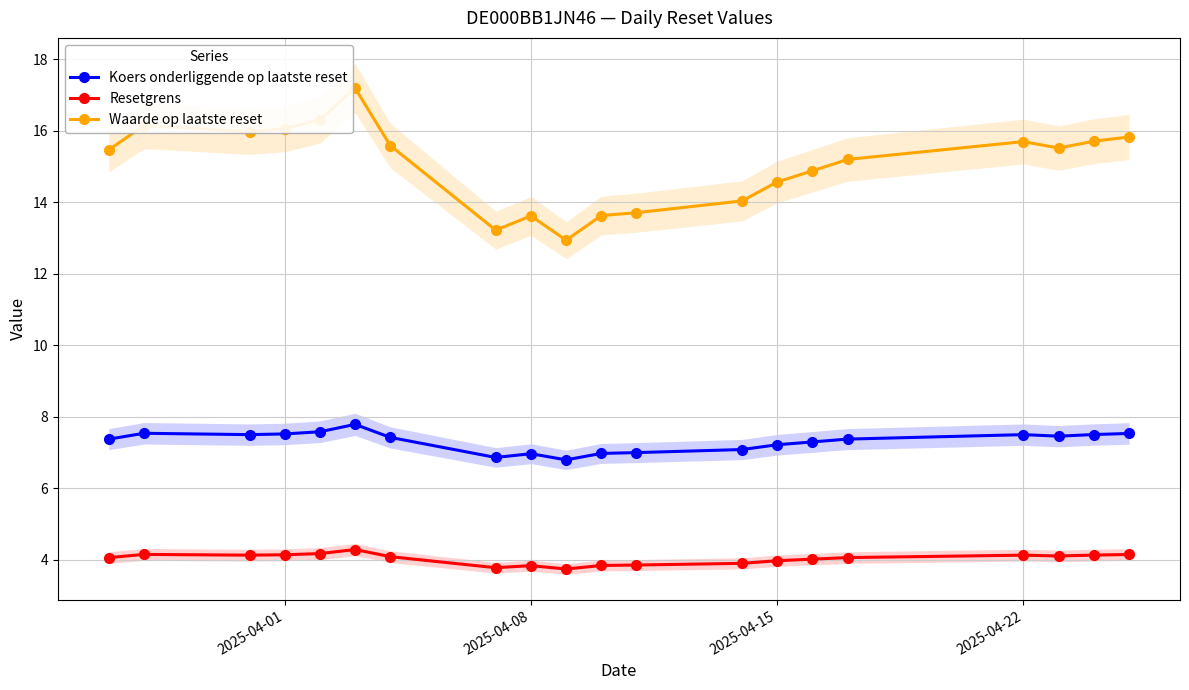

True or false: Waarde op laatste reset has more than 0 points higher than both neighbors.

True